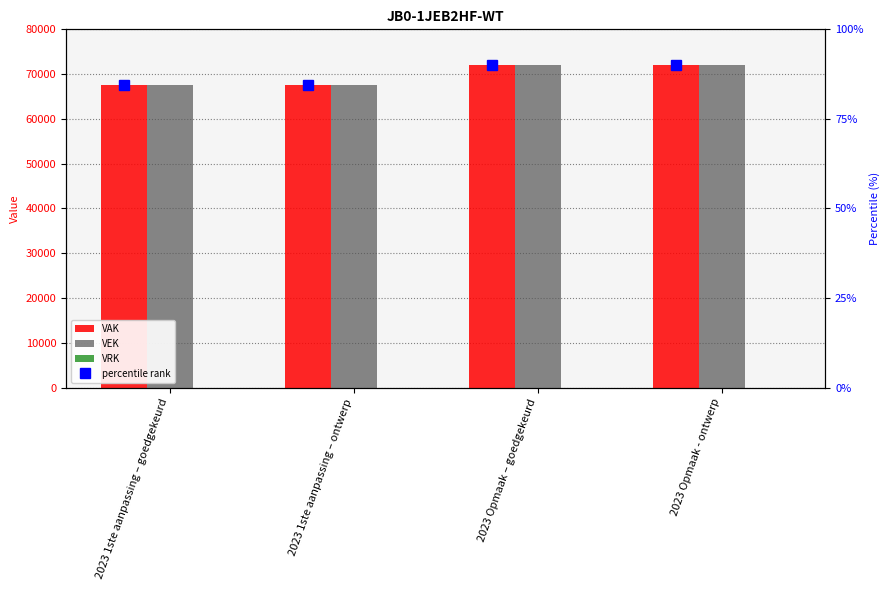

What is the label of the 1st bar from the left?

2023 1ste aanpassing – goedgekeurd